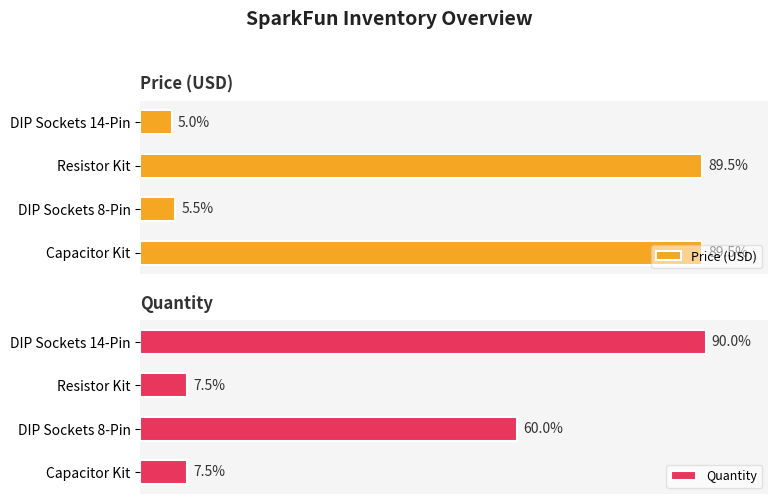

Which series has the widest spread of values?

Quantity